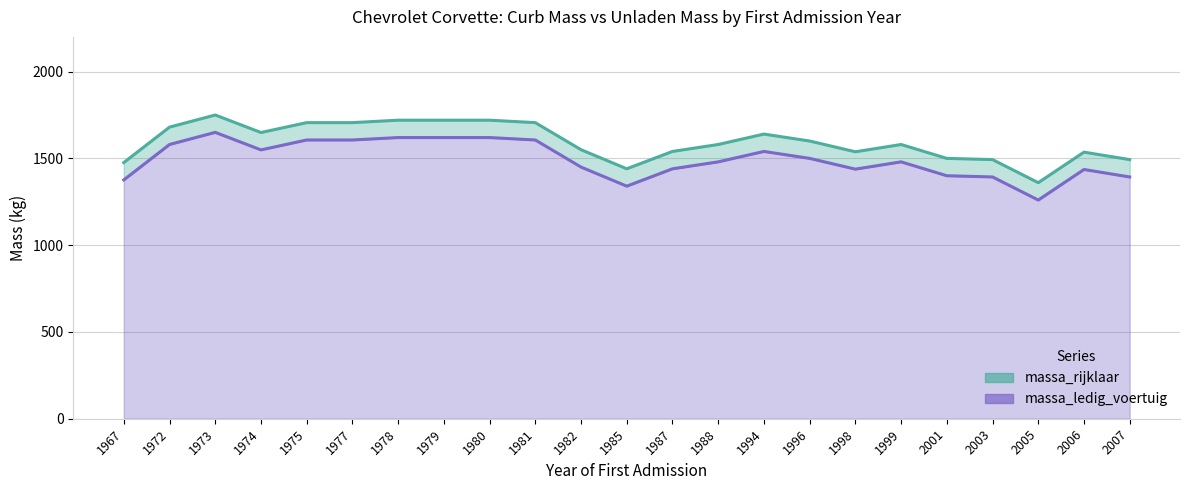

How many data points does each series have?

23